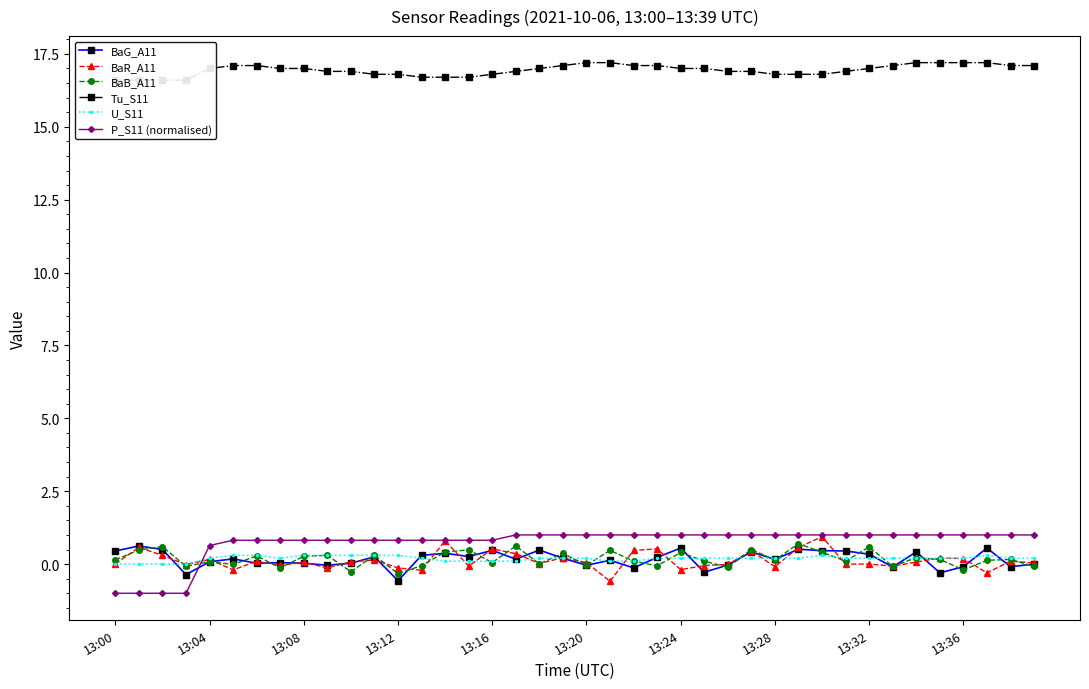

In BaB_A11, how many points are higher than both neighbors (excluding endpoints)?

15